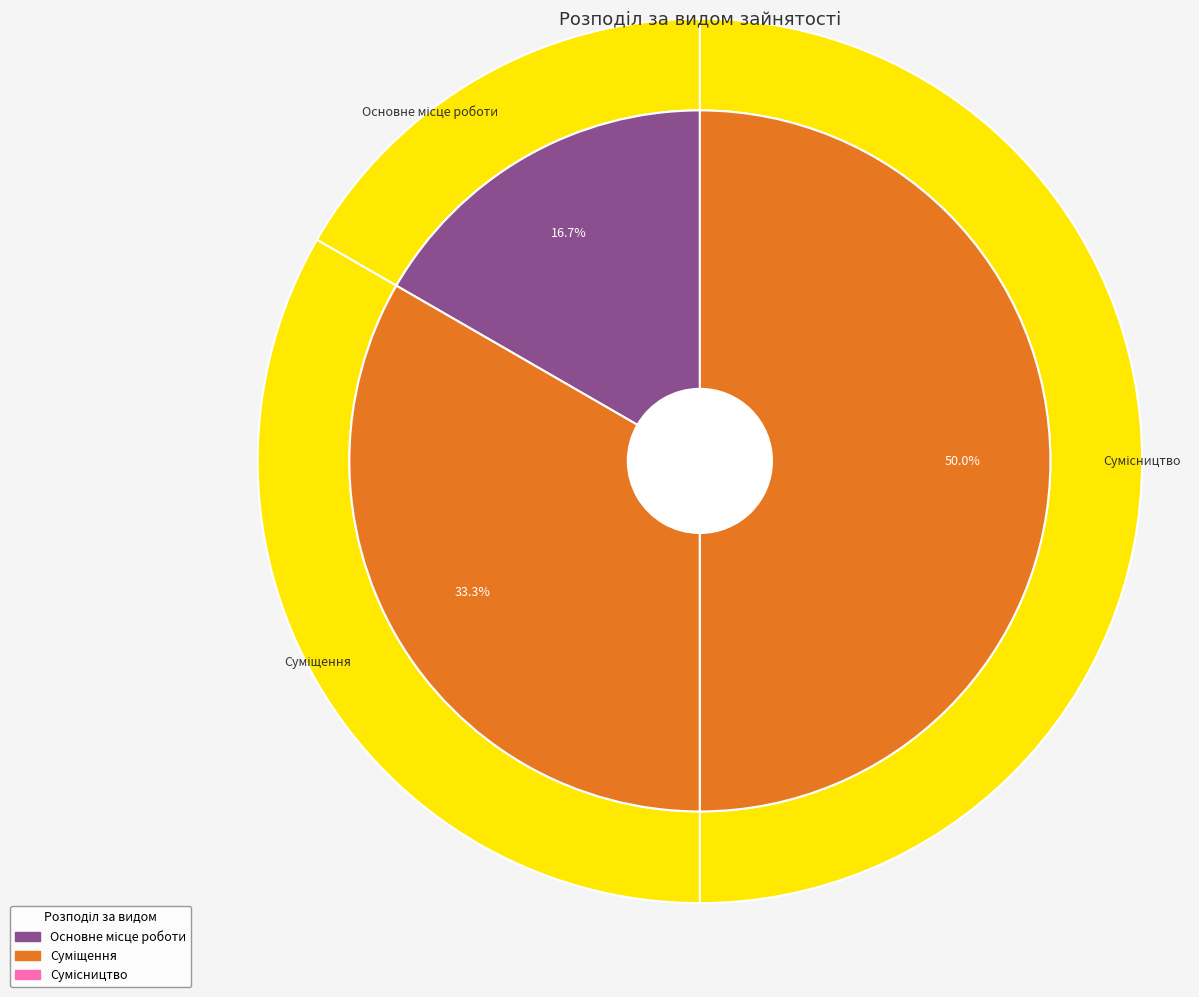

Is it true that Основне місце роботи is 17% of the pie?

True